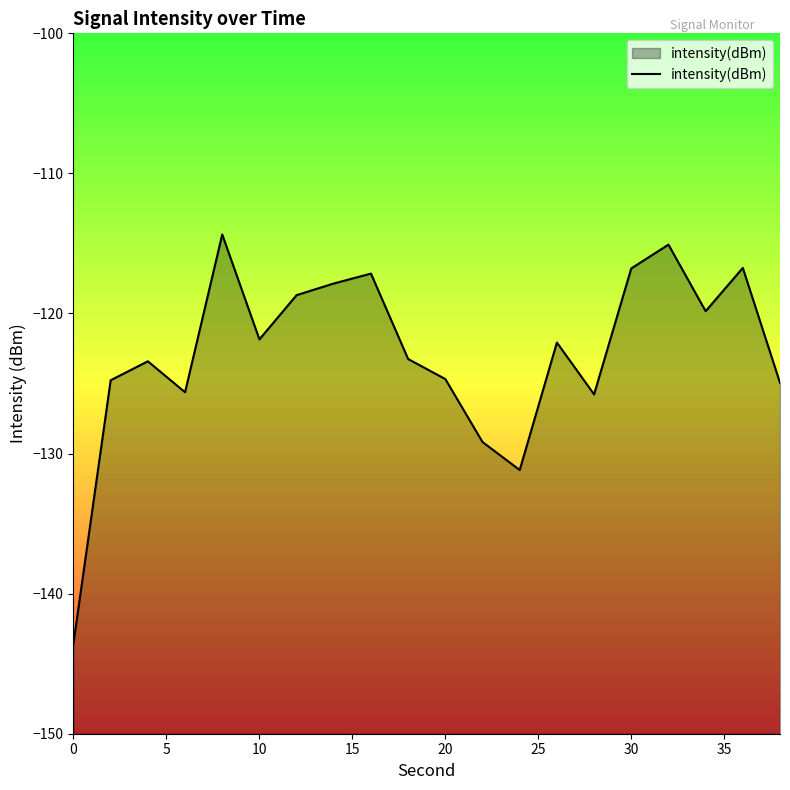

At which label does the data first exceed -122?

8